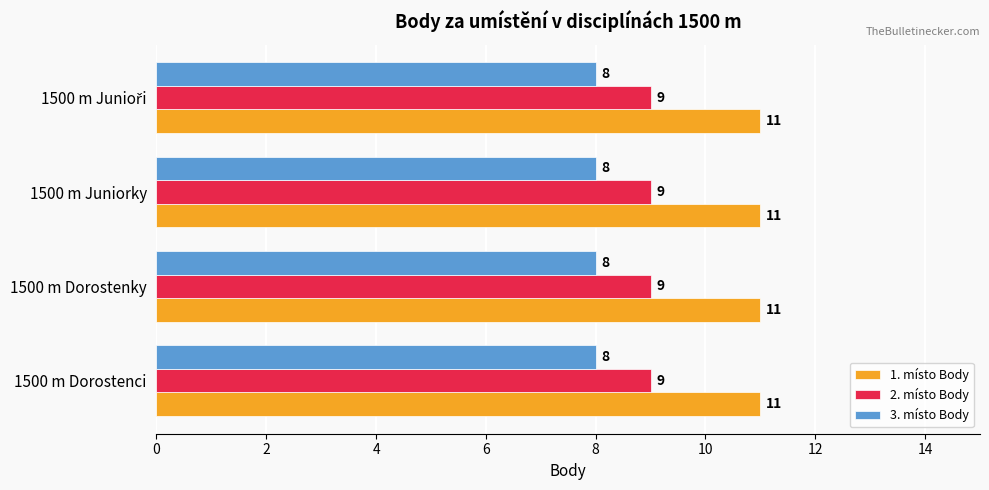

At how many categories does at least one series exceed 10?

4